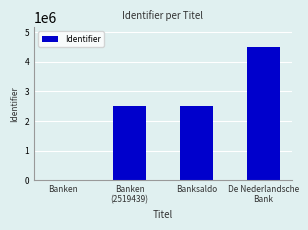

What is the maximum value shown in the chart?

4500838